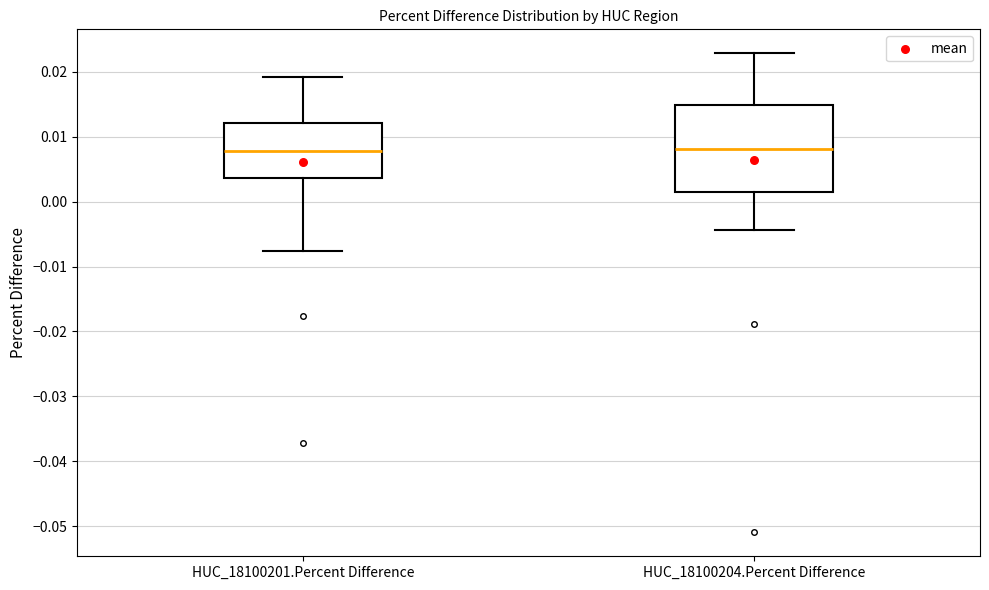

Where does the median line of the box for HUC_18100204.Percent Difference sit on the y-axis? The values are not printed on the chart, so give them approximately, as read against the axis.

0.008